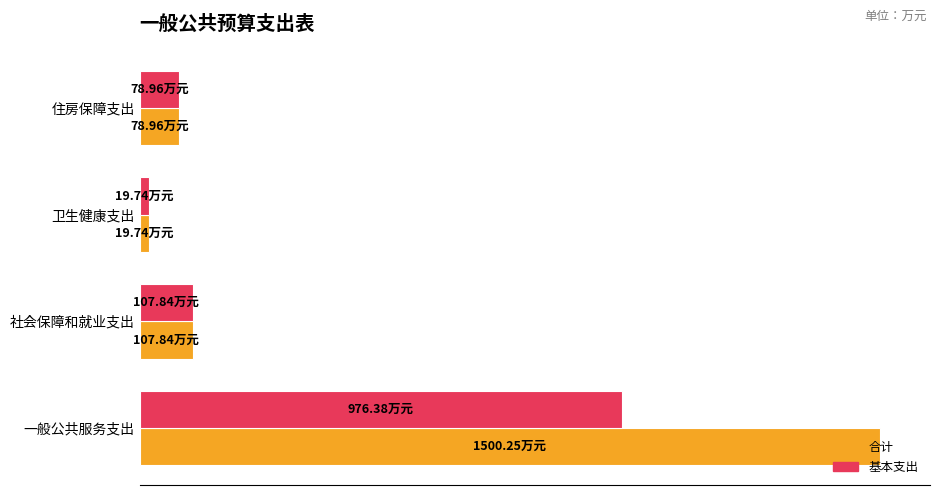

What are all the series names shown in the legend?

合计, 基本支出